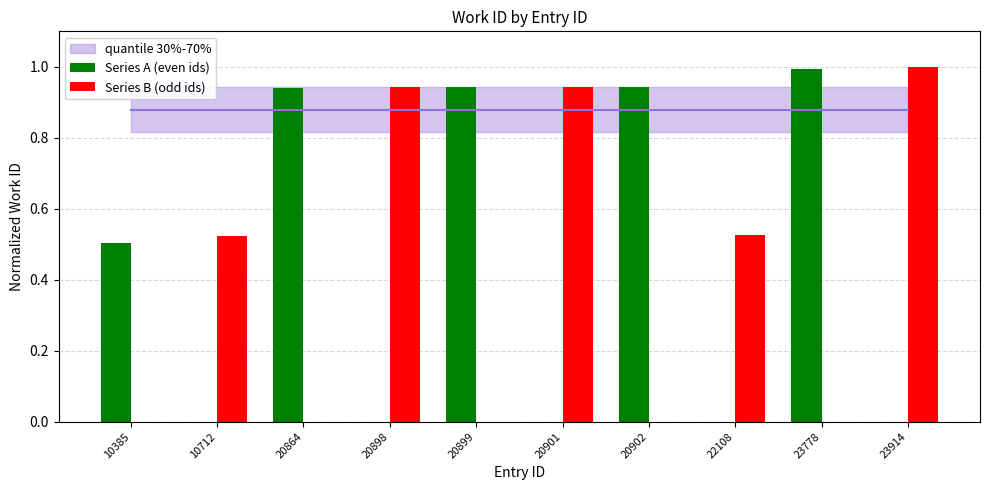

Is the value of Series A (even ids) at 10712 greater than the value of Series B (odd ids) at 10712?

No